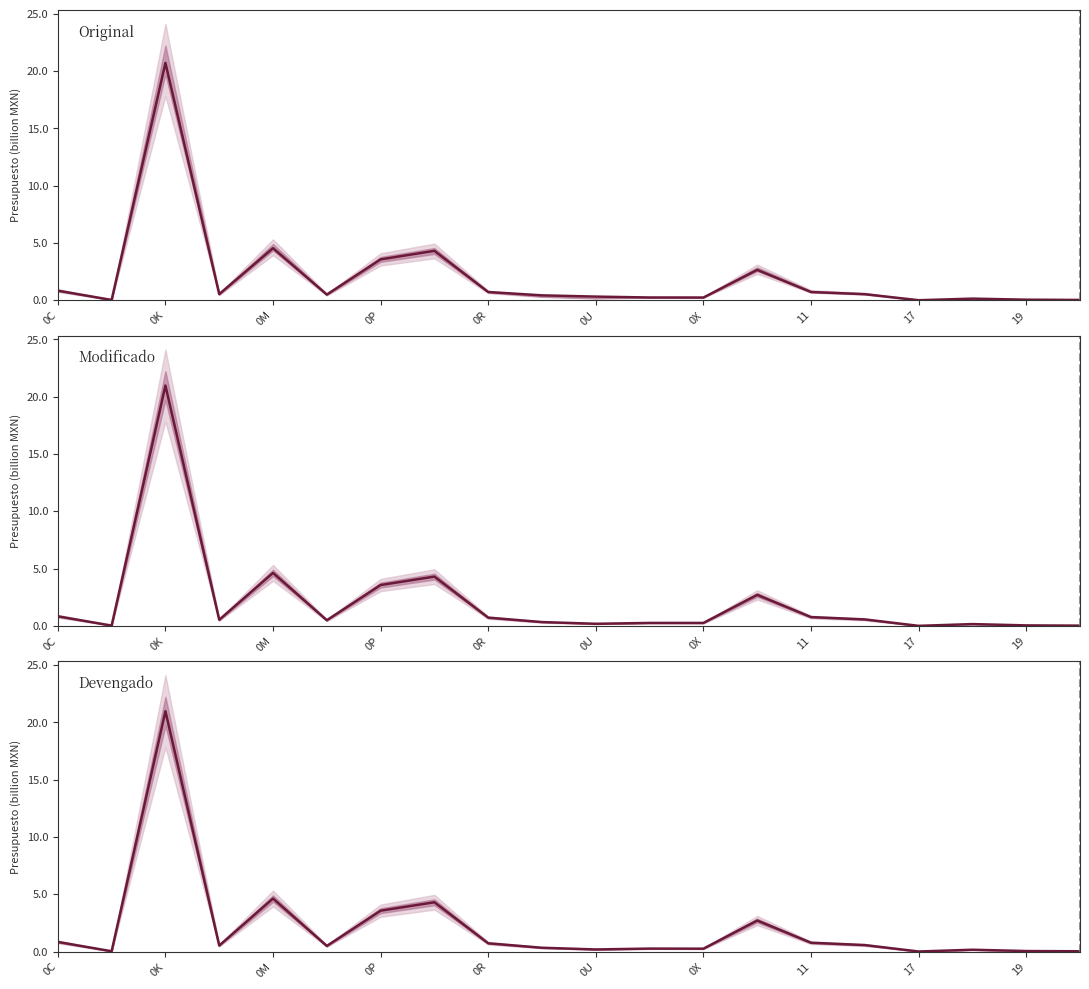

How many positive values does the Original series have?

19